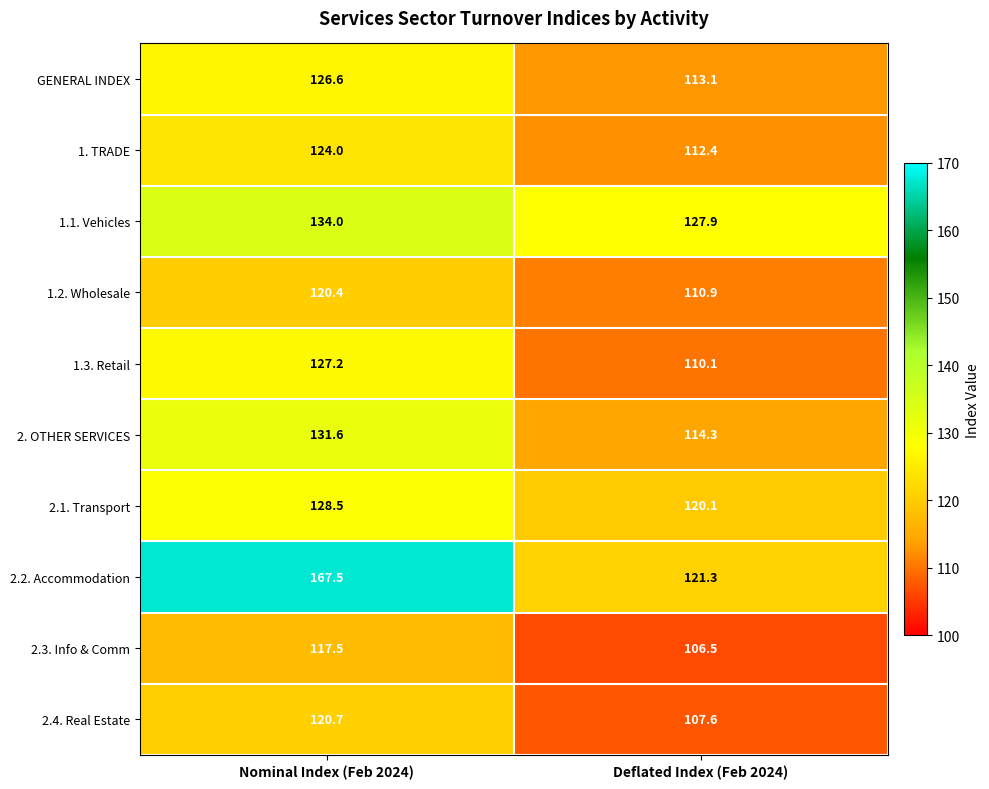

Between Nominal Index (Feb 2024) and Deflated Index (Feb 2024), which series saw the biggest shift?

2.2. Accommodation